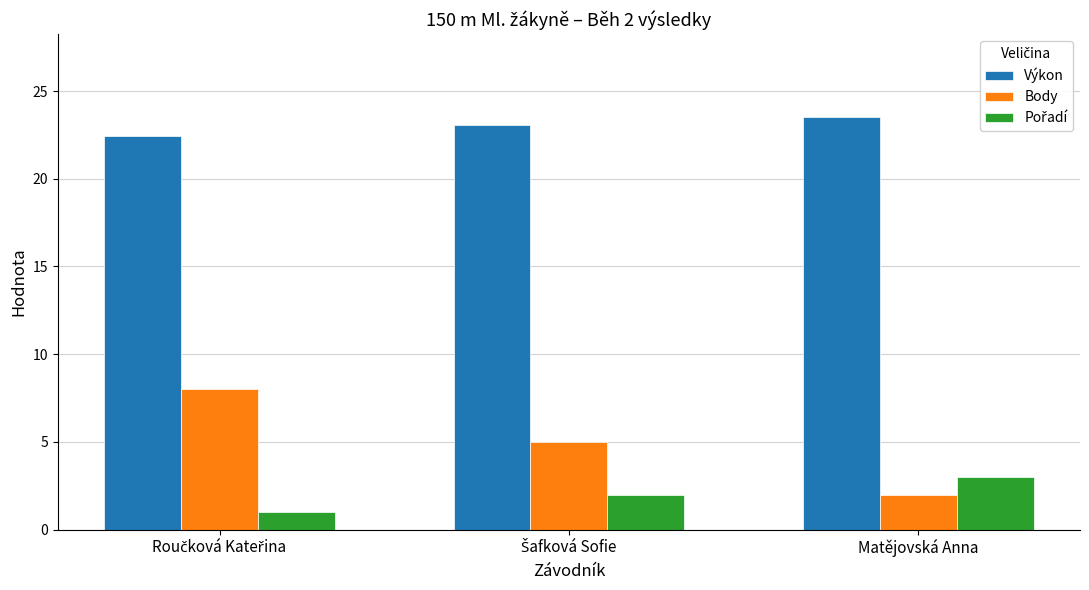

How many bars are there in each group?

3